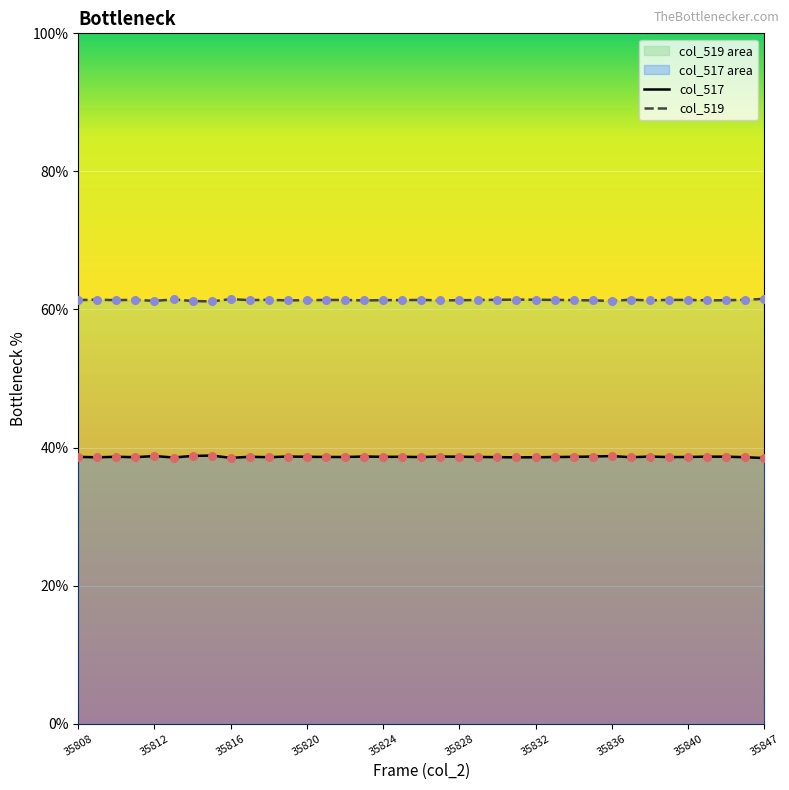

At how many categories does at least one series exceed 54?

37